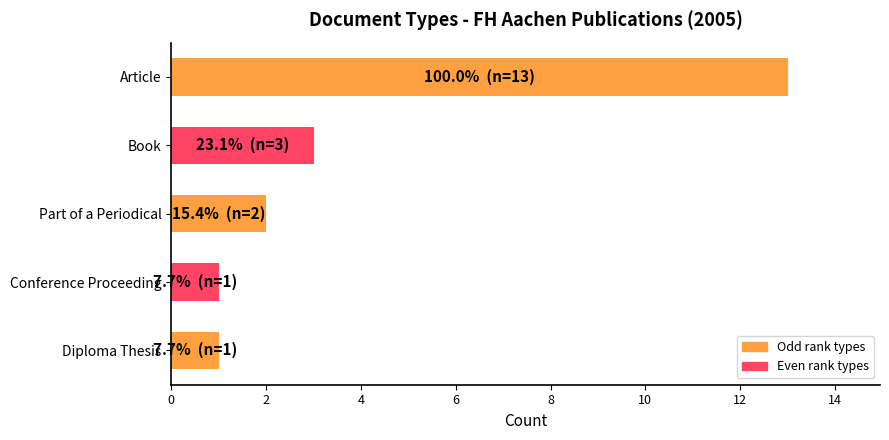

Approximately how many times larger is the value at Part of a Periodical compared to Book?

0.7